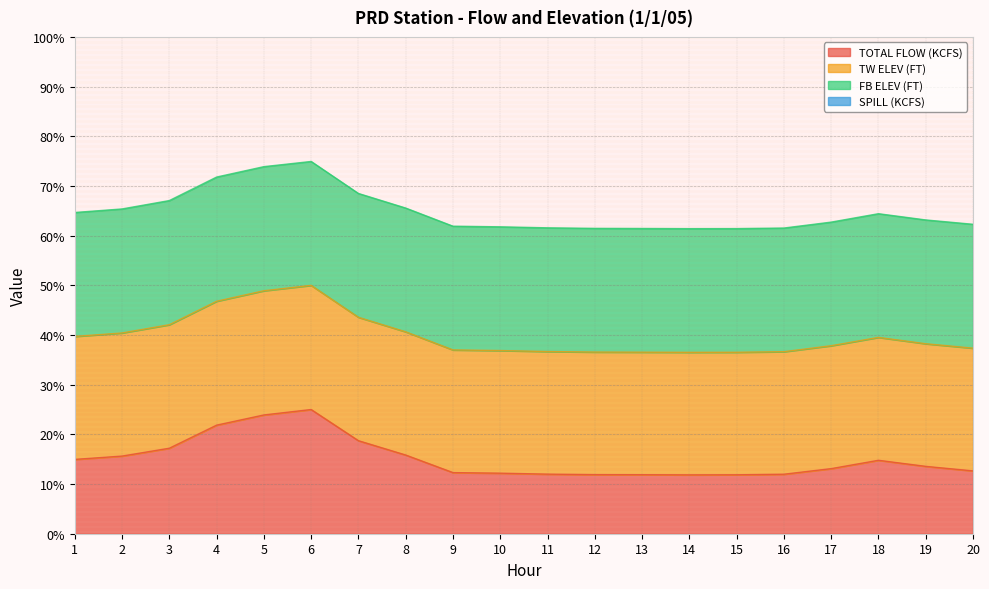

True or false: TOTAL FLOW (KCFS) has a value of 19.6 at 10.

False